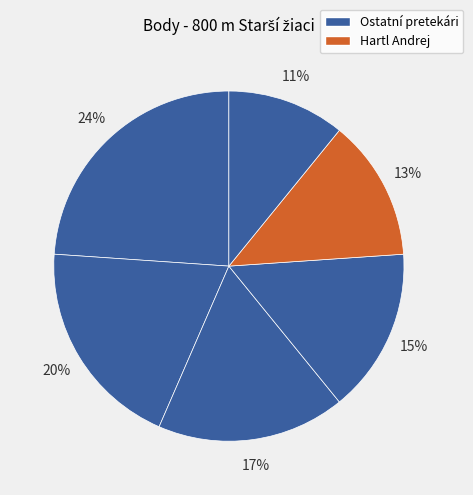

How many segments does this pie chart have?

6